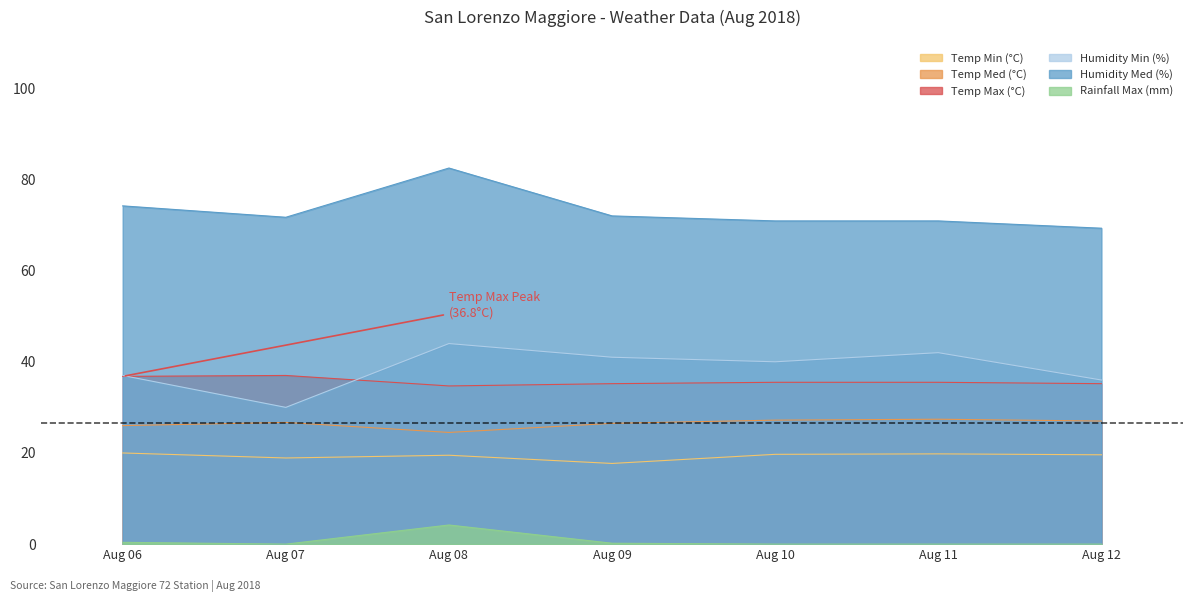

Where does the Temp Min (°C) series first go above 19?

Aug 06